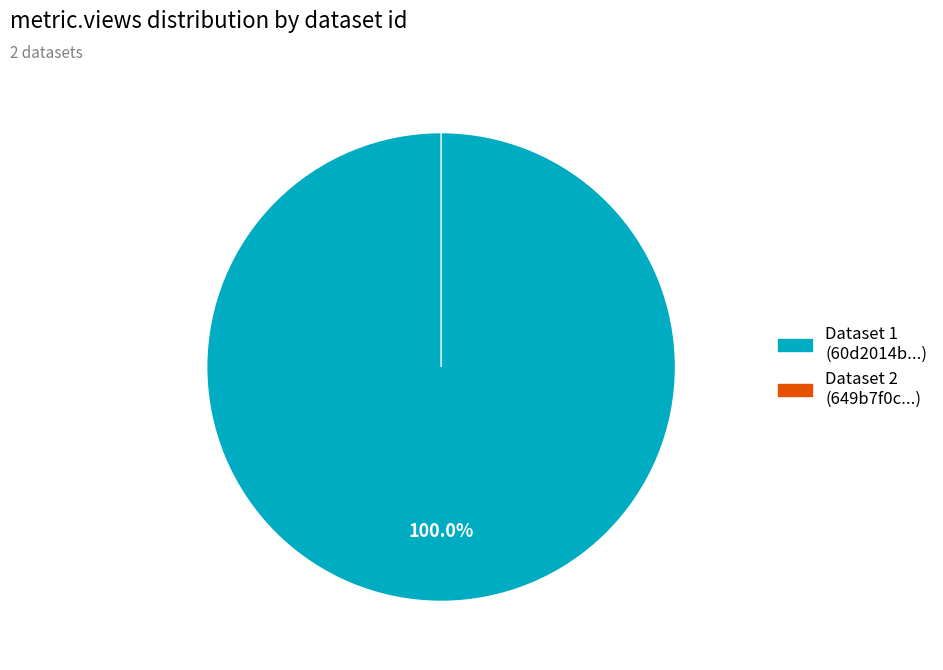

Which category accounts for the majority?

60d2014b0781901de863323f